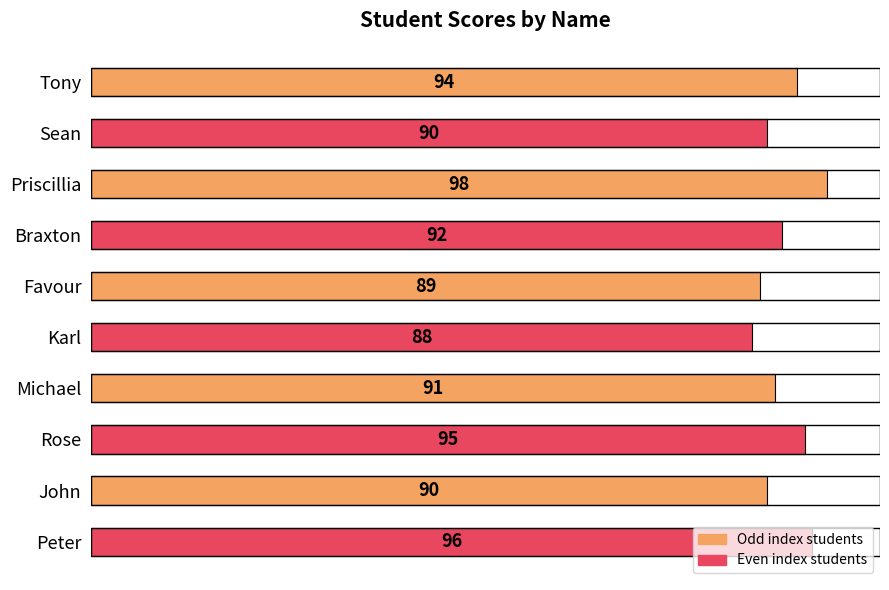

At which category does the chart reach its peak across all series?

Priscillia